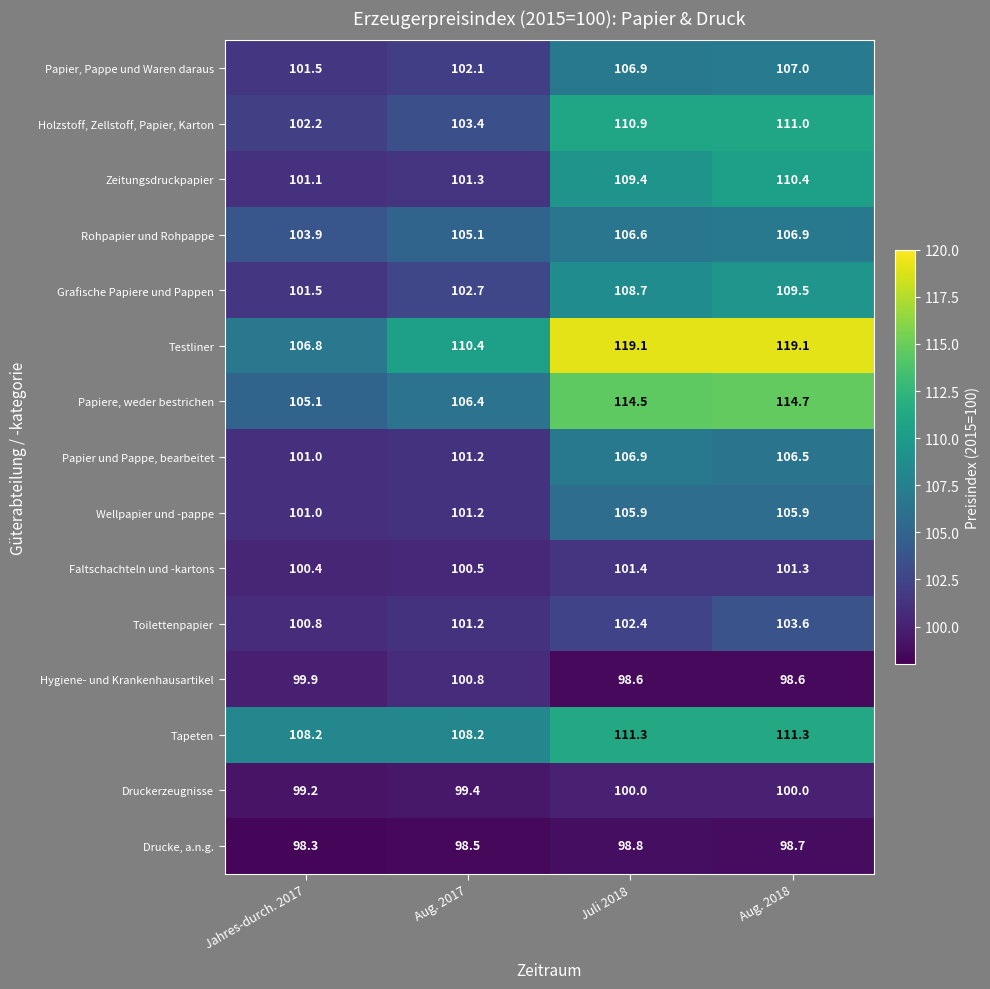

At which label does Hygiene- und Krankenhausartikel first exceed 99?

Jahres-durch. 2017